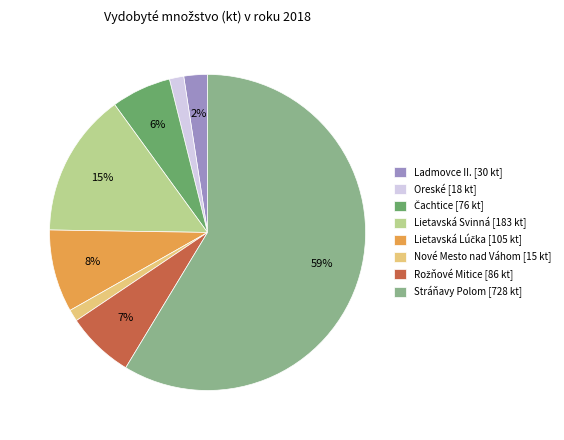

Combined, do Oreské [18 kt] and Nové Mesto nad Váhom [15 kt] account for over 50%?

No